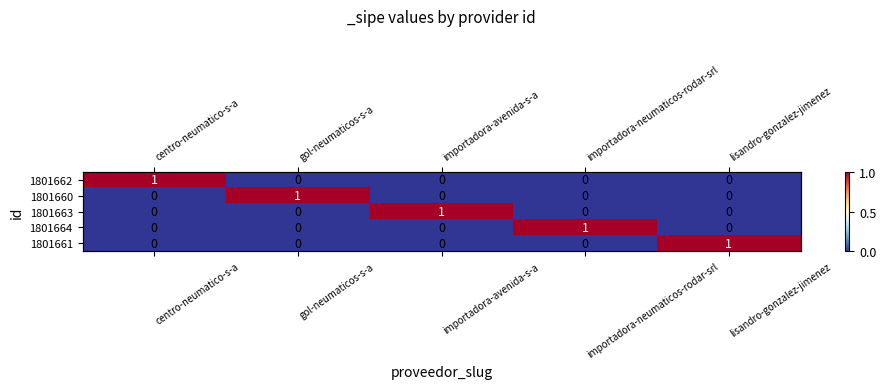

How many values in 1801663 are above zero?

1